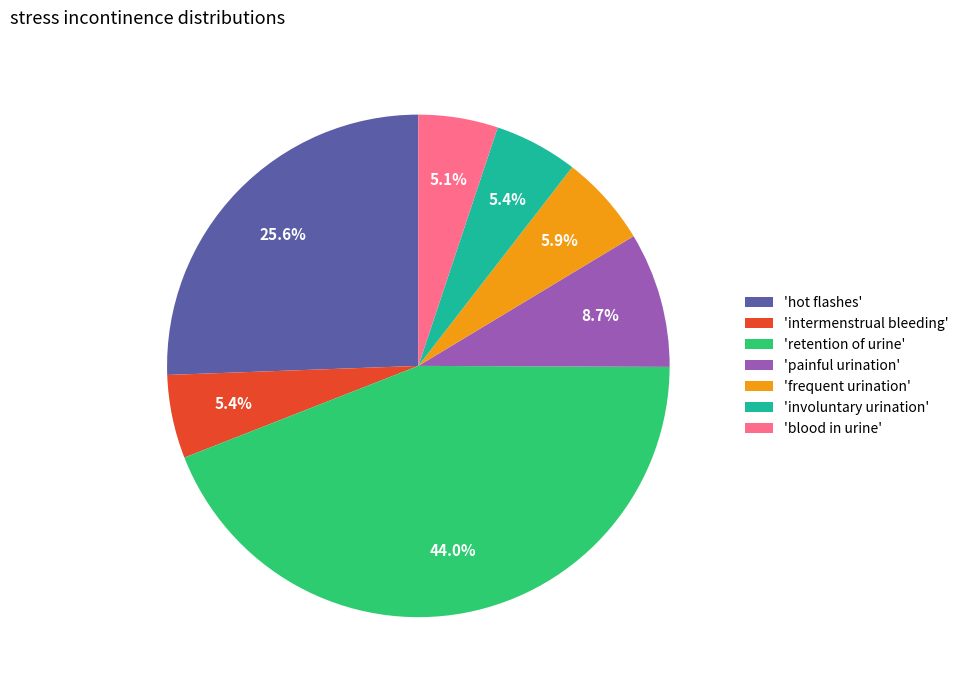

Is there a majority slice in this chart?

No